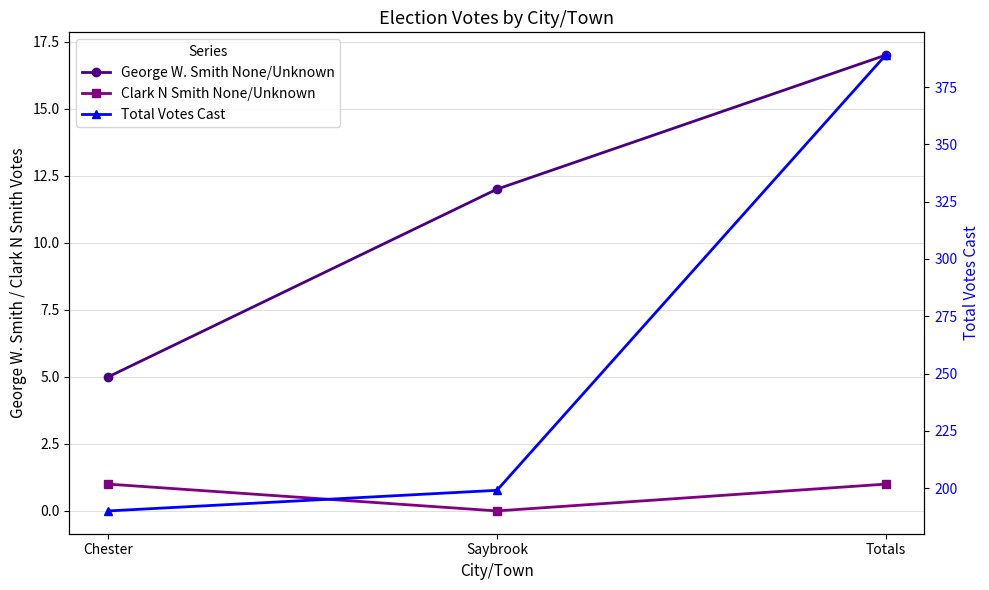

What is the difference between the highest and lowest values at Totals?

388